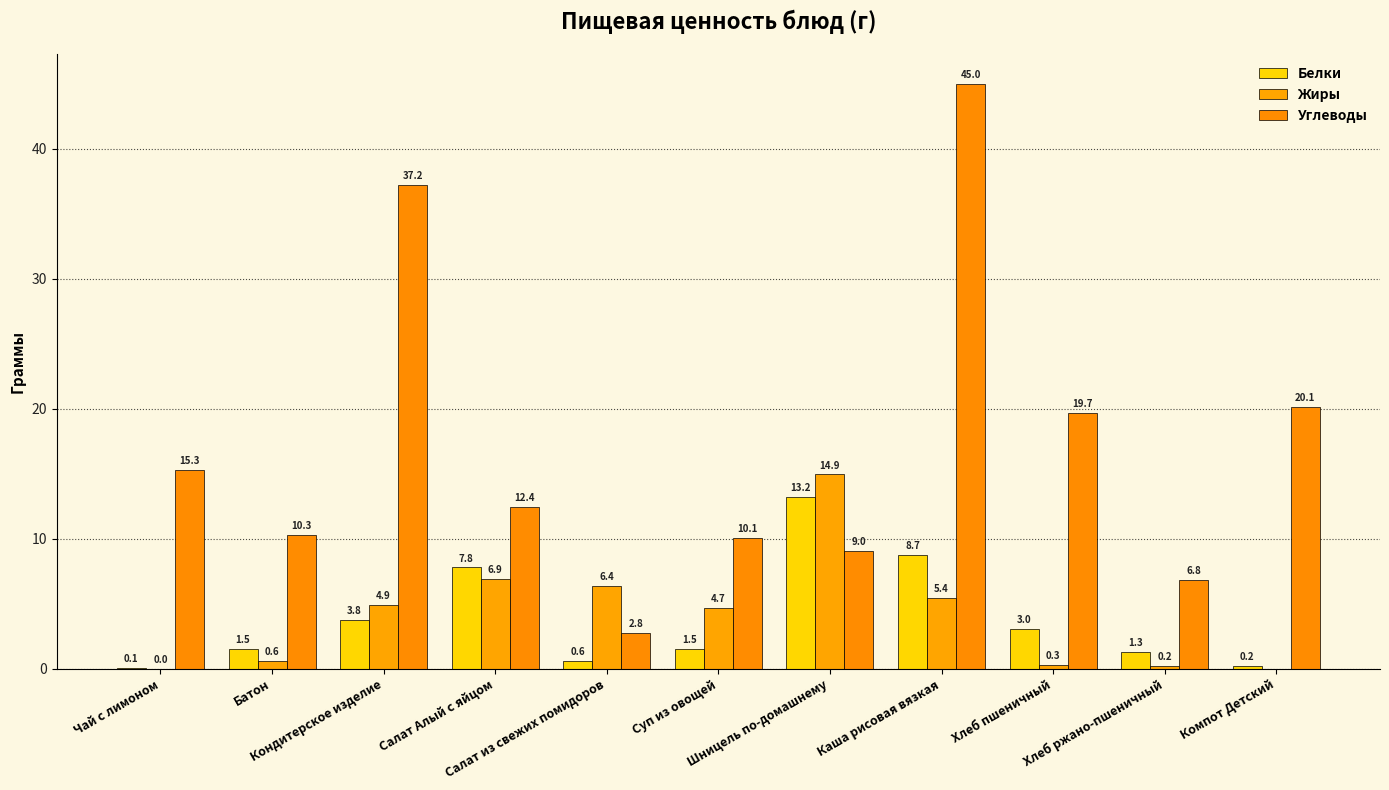

The Белки series shows 8.7 at Каша рисовая вязкая. True or false?

True